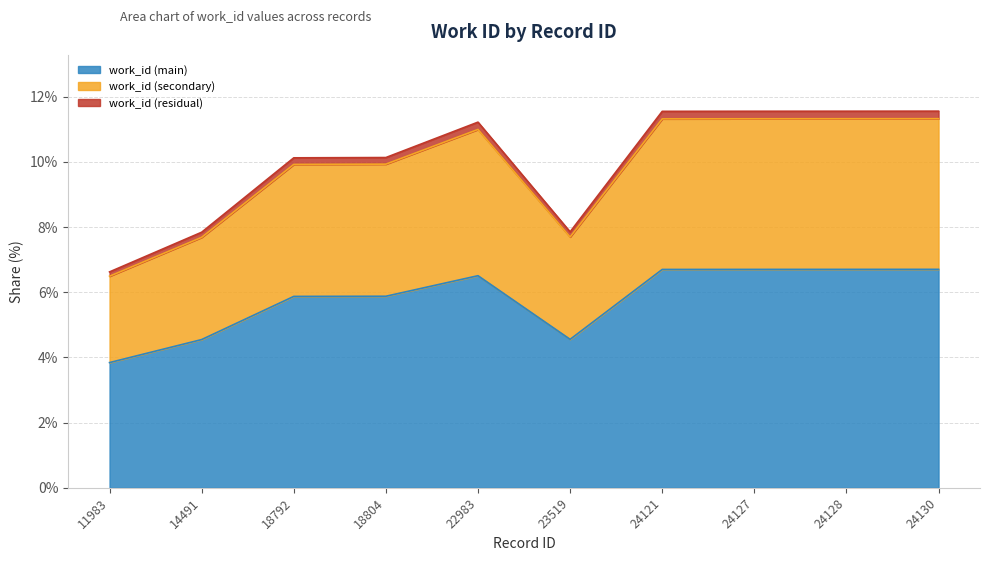

What is the value of the 9th point from the left?

6.7